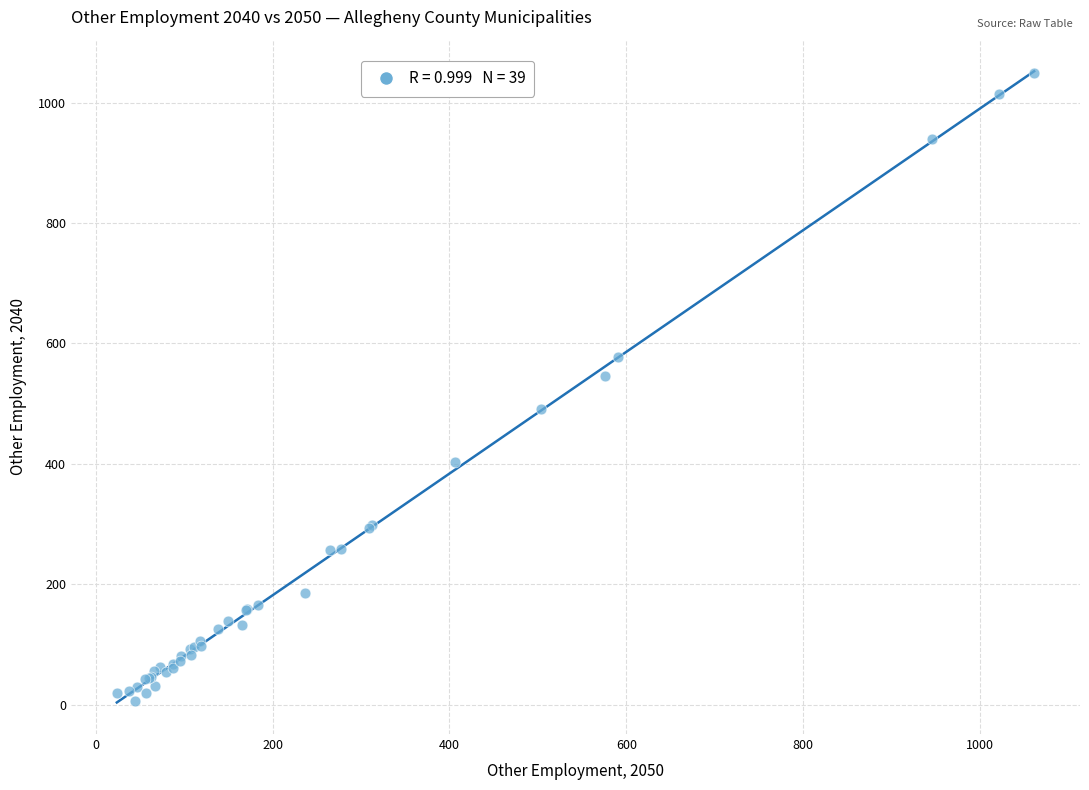

What Y value in the scatter plot is closest to 528?

546